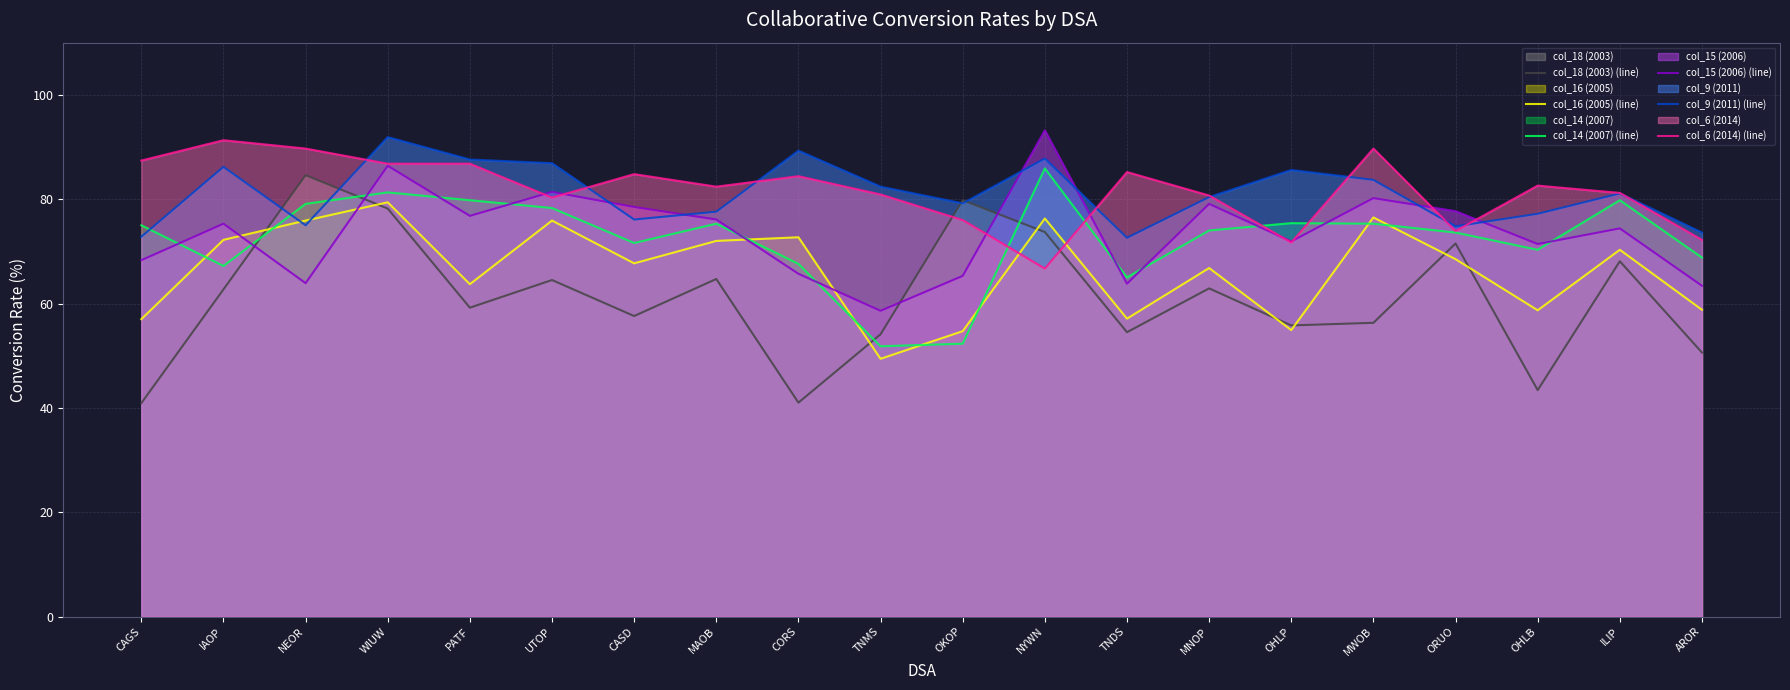

Which category has the highest value in the col_15 (2006) (line) series?

NYWN